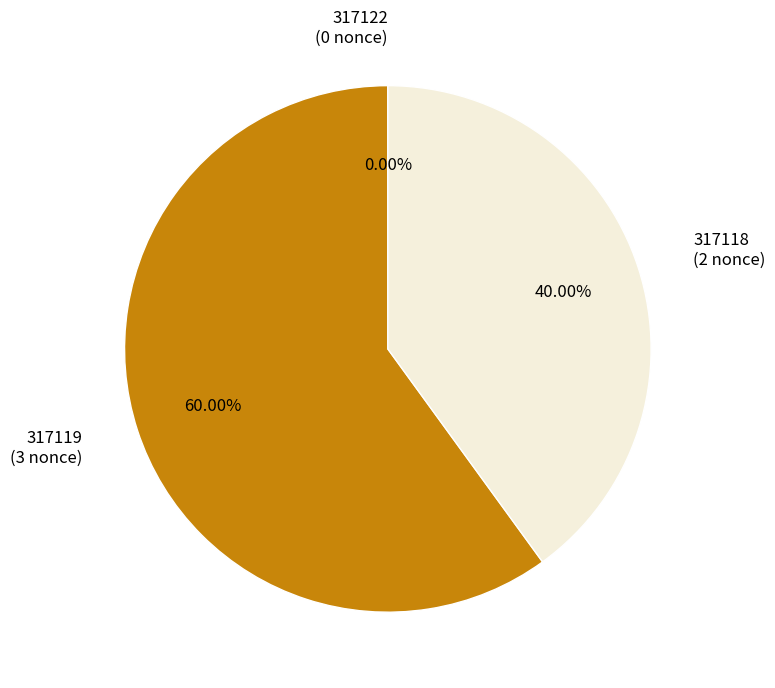

Which slice represents more than half of the pie?

317119